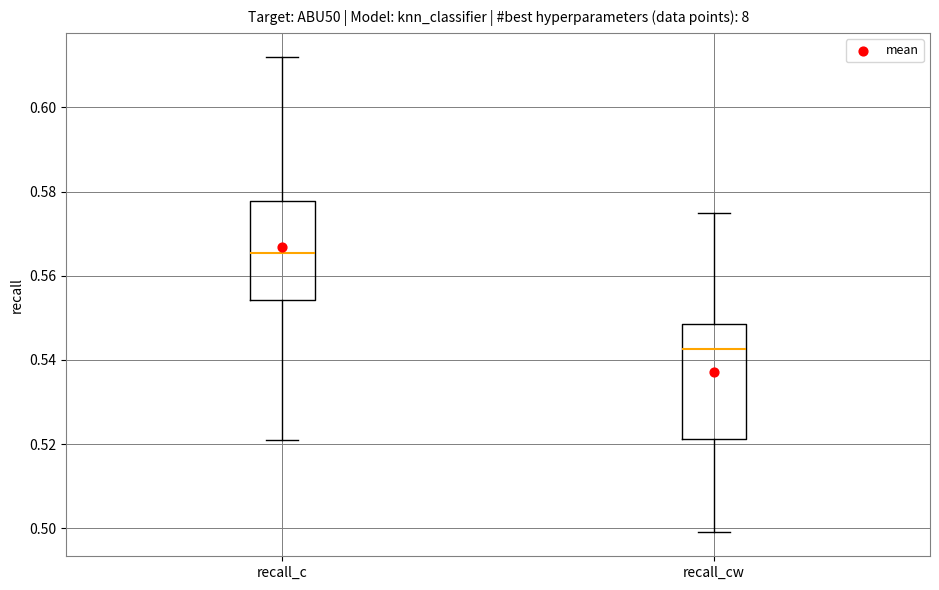

Reading left to right, read every box against the y-axis: the position of its median line, the range the box covers, and the ends of its whiskers. The values are not printed on the chart, so give them approximately, as read against the axis.

recall_c: median 0.566, box 0.554 to 0.578, whiskers 0.522 to 0.612
recall_cw: median 0.542, box 0.522 to 0.548, whiskers 0.500 to 0.576